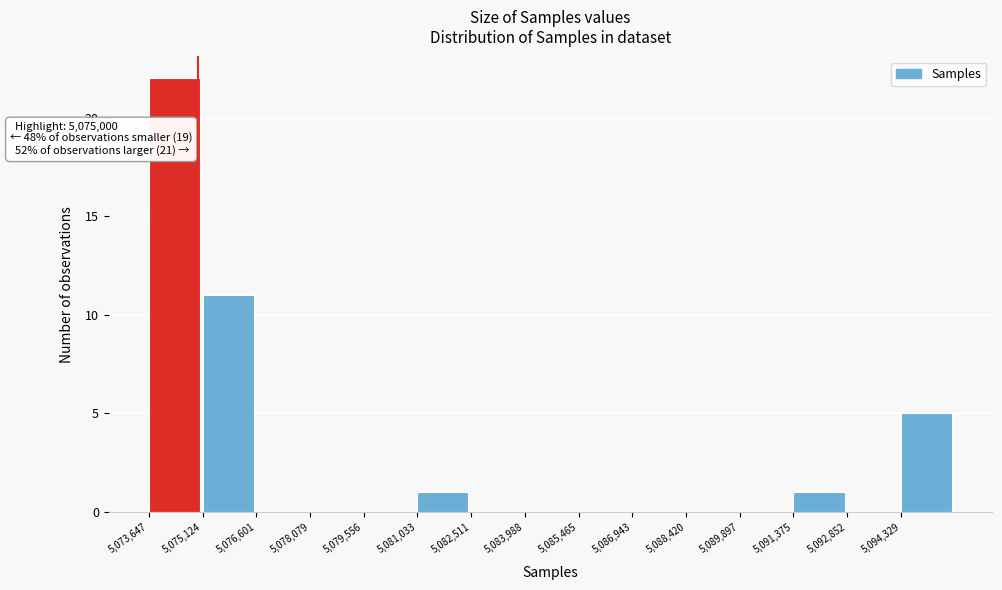

Over which range of the x-axis is the bar tallest?

5073600 to 5075200